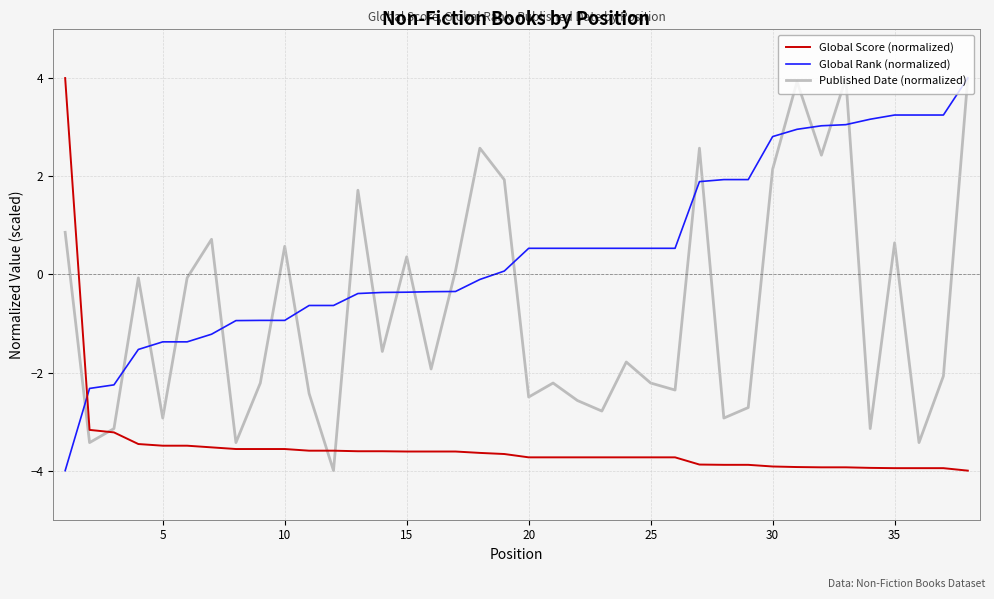

What are all the series names shown in the legend?

Global Score (normalized), Global Rank (normalized), Published Date (normalized)